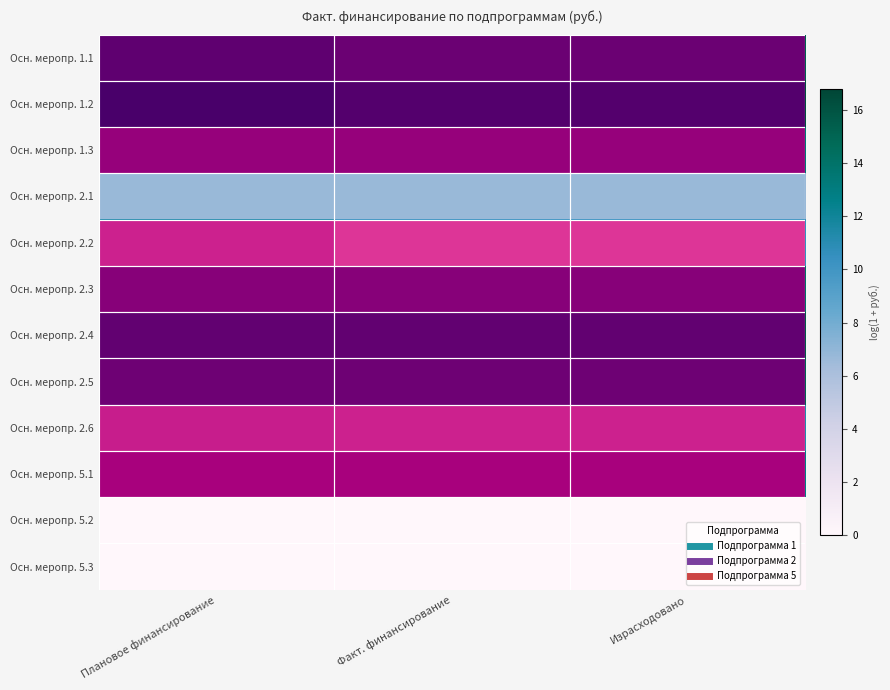

Which series changed the most between Плановое финансирование and Факт. финансирование?

Осн. меропр. 2.2